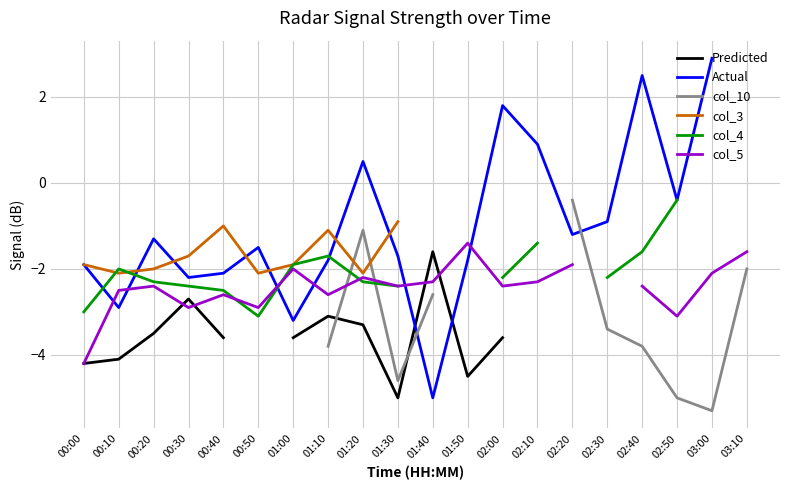

How many lines are shown in the chart?

6